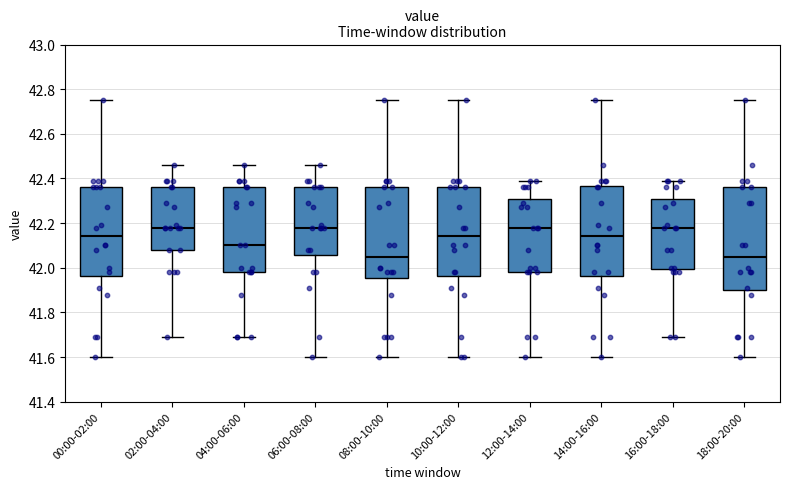

Reading left to right, transcribe this box plot: for each box, give where its median line is, the range the box spans, and where its two whiskers end, as read against the y-axis. The values are not printed on the chart, so give them approximately, as read against the axis.

00:00-02:00: median 42.14, box 41.96 to 42.36, whiskers 41.60 to 42.76
02:00-04:00: median 42.18, box 42.08 to 42.36, whiskers 41.70 to 42.46
04:00-06:00: median 42.10, box 41.98 to 42.36, whiskers 41.70 to 42.46
06:00-08:00: median 42.18, box 42.06 to 42.36, whiskers 41.60 to 42.46
08:00-10:00: median 42.06, box 41.96 to 42.36, whiskers 41.60 to 42.76
10:00-12:00: median 42.14, box 41.96 to 42.36, whiskers 41.60 to 42.76
12:00-14:00: median 42.18, box 41.98 to 42.30, whiskers 41.60 to 42.40
14:00-16:00: median 42.14, box 41.96 to 42.36, whiskers 41.60 to 42.76
16:00-18:00: median 42.18, box 42.00 to 42.30, whiskers 41.70 to 42.40
18:00-20:00: median 42.06, box 41.90 to 42.36, whiskers 41.60 to 42.76